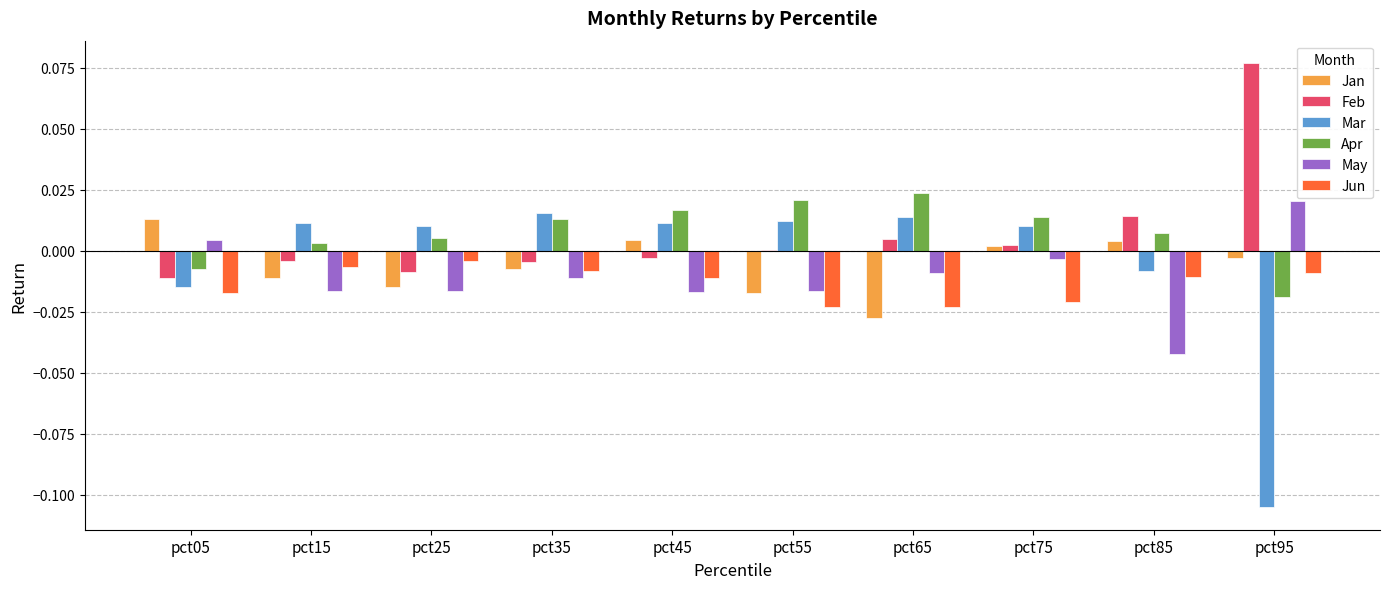

The value of Apr at pct15 is 0.0. True or false?

True